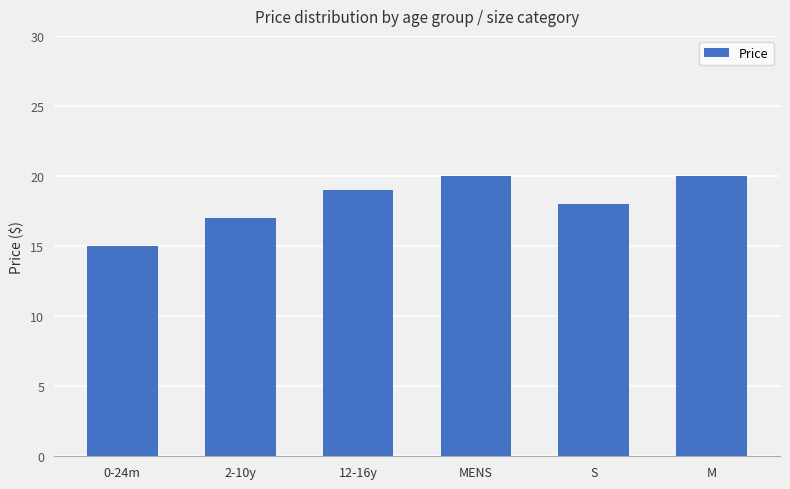

How many data points does each series have?

6